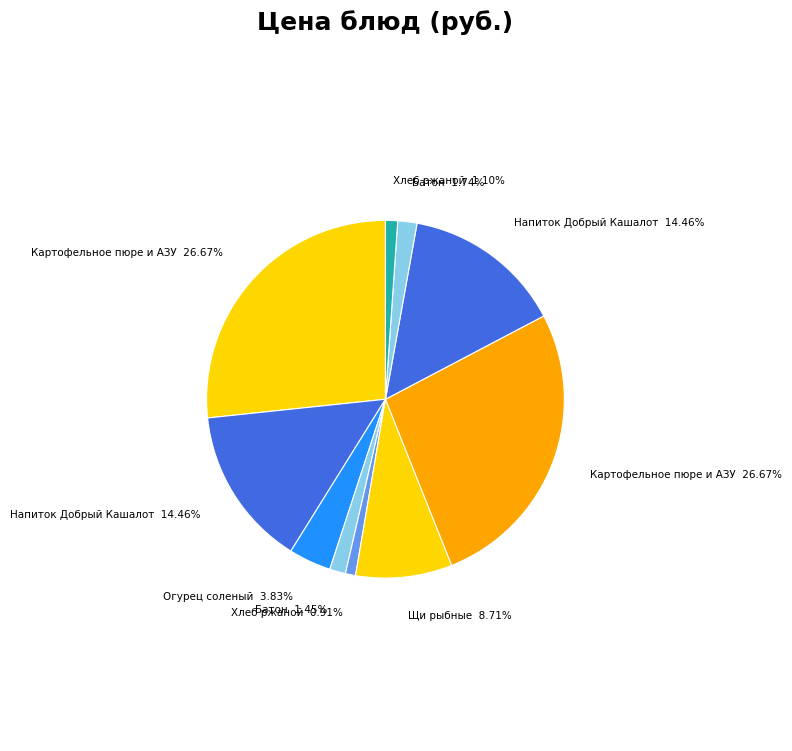

How many slices are in this pie chart?

10